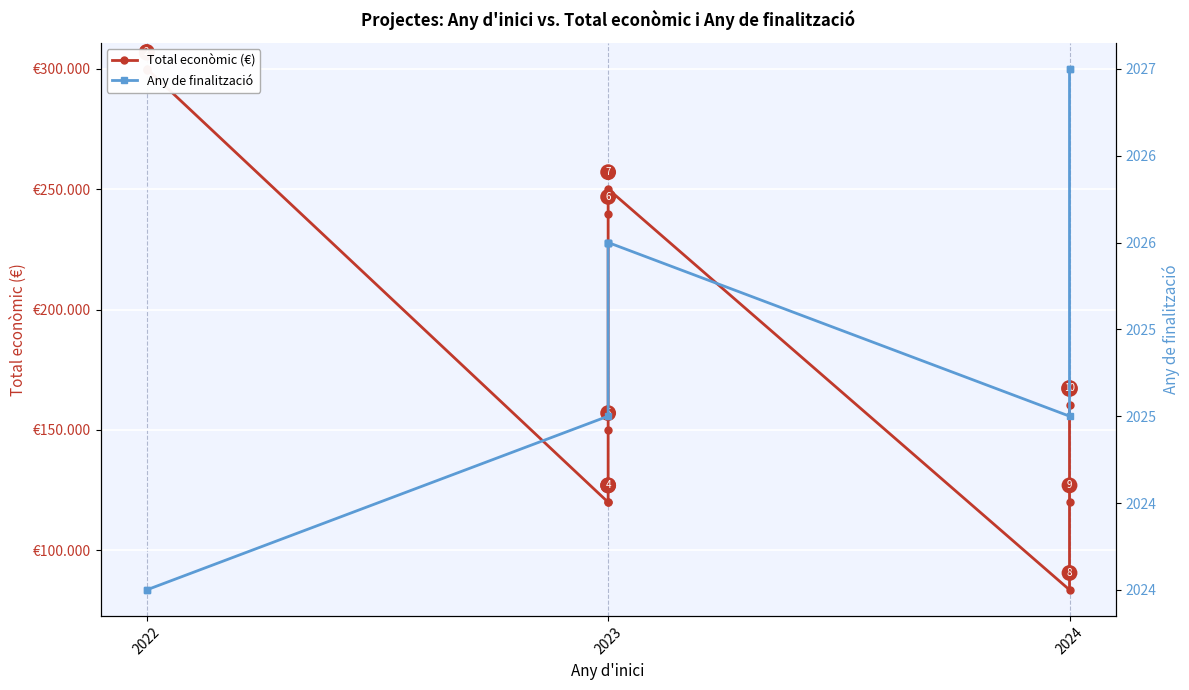

Reading left to right, list all the values displayed in this chart.

Total econòmic (€): 299601	299913	119999	120000	150000	239744	250000	83646	120000	160226
Any de finalització: 2024	2024	2025	2026	2026	2026	2026	2025	2027	2027